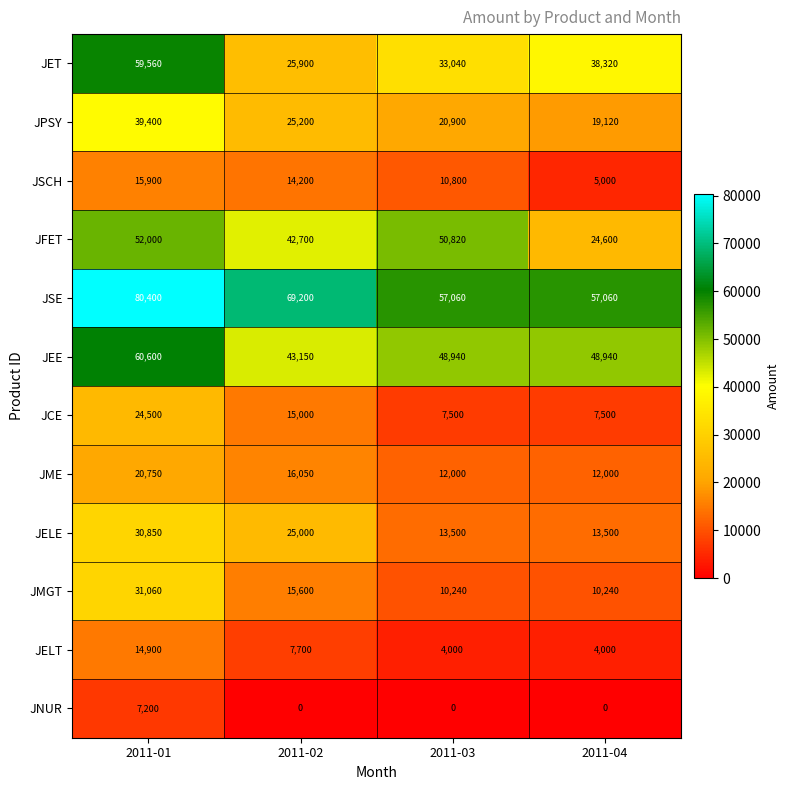

The JSCH series shows 3478 at 2011-02. True or false?

False